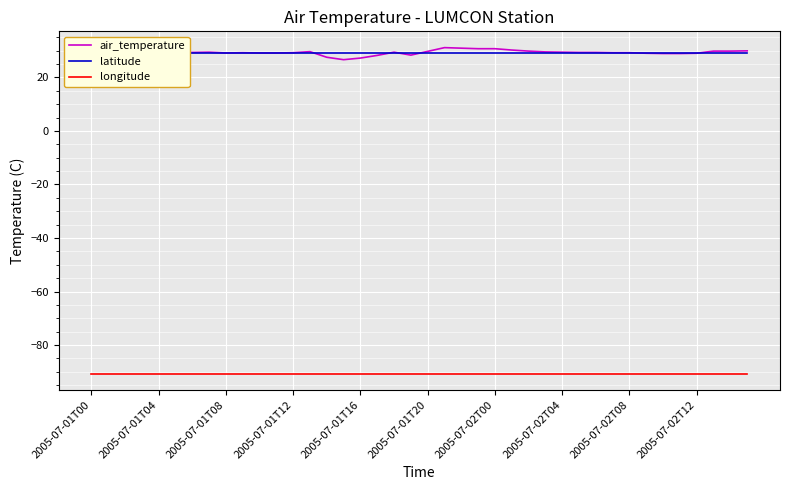

What is the difference between the maximum and minimum values in the air_temperature series?

4.5